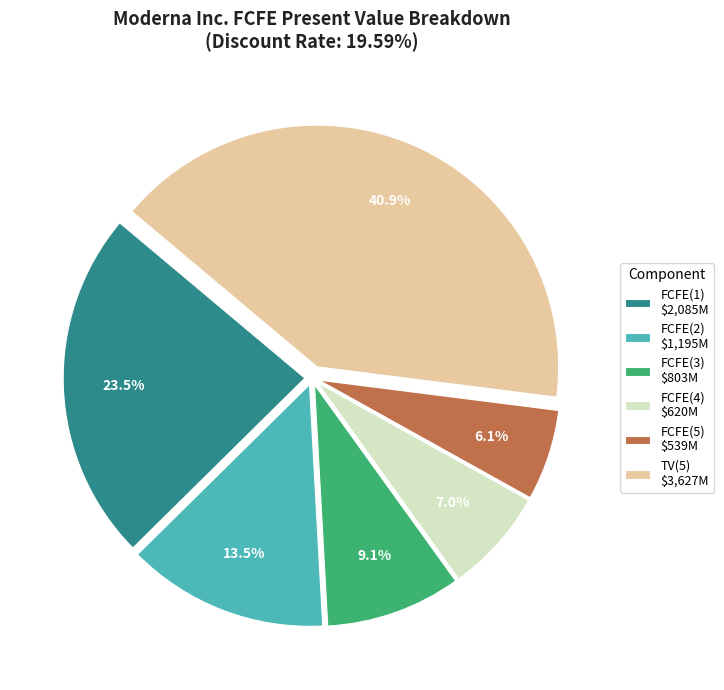

How many slices are in this pie chart?

6